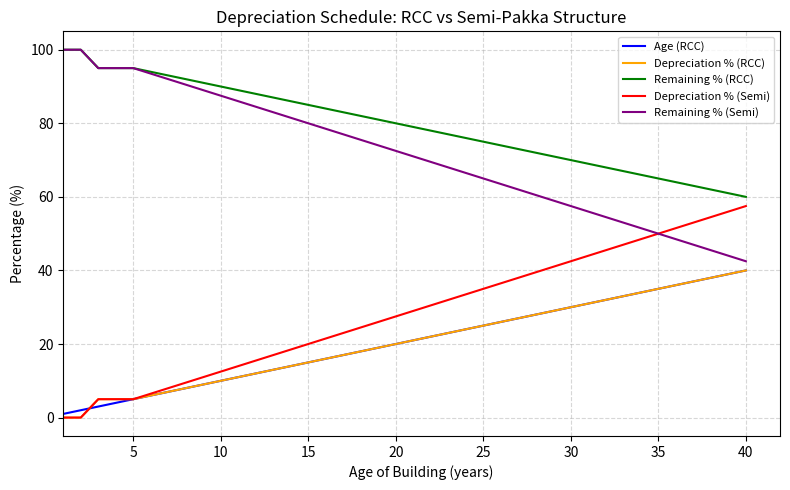

Which series has the largest total across all categories?

Remaining % (RCC)